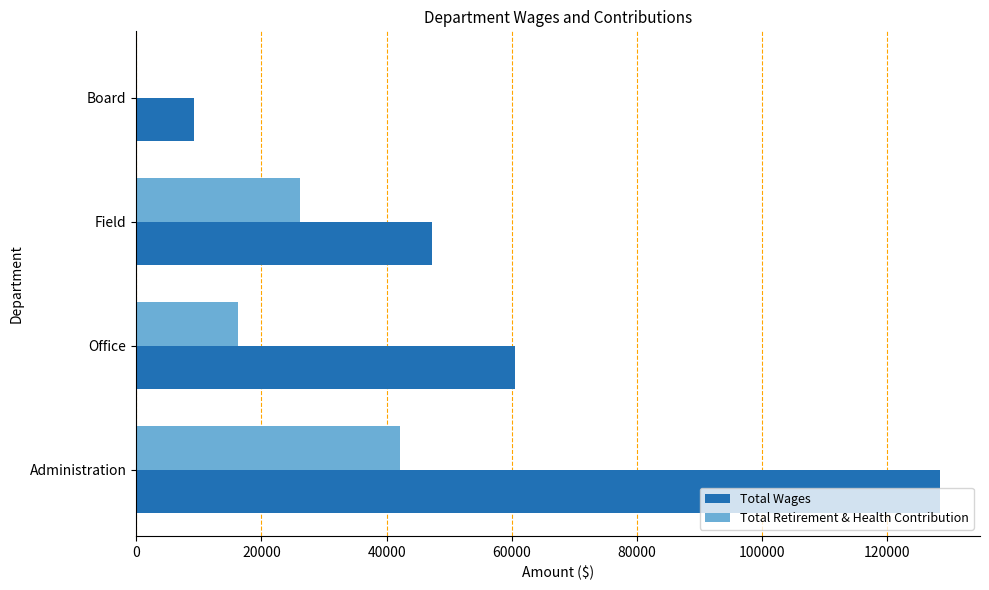

What is the sum of the Total Wages values at Office and Board?

69782